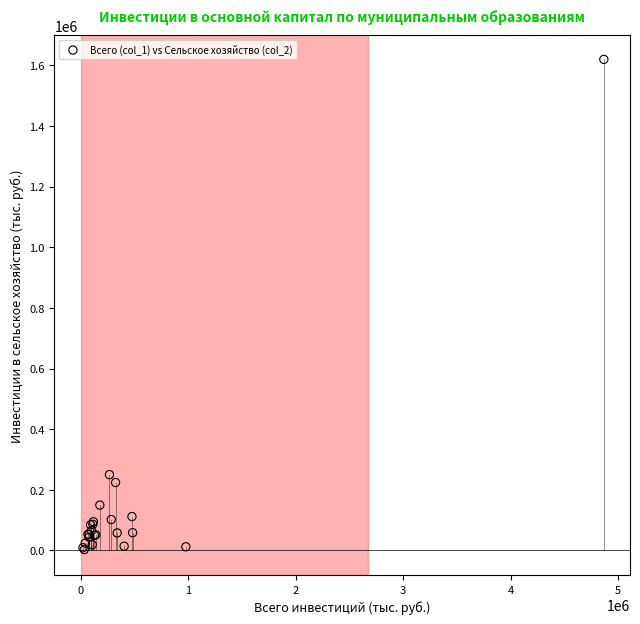

What Y value in the scatter plot is closest to 811201?

250156